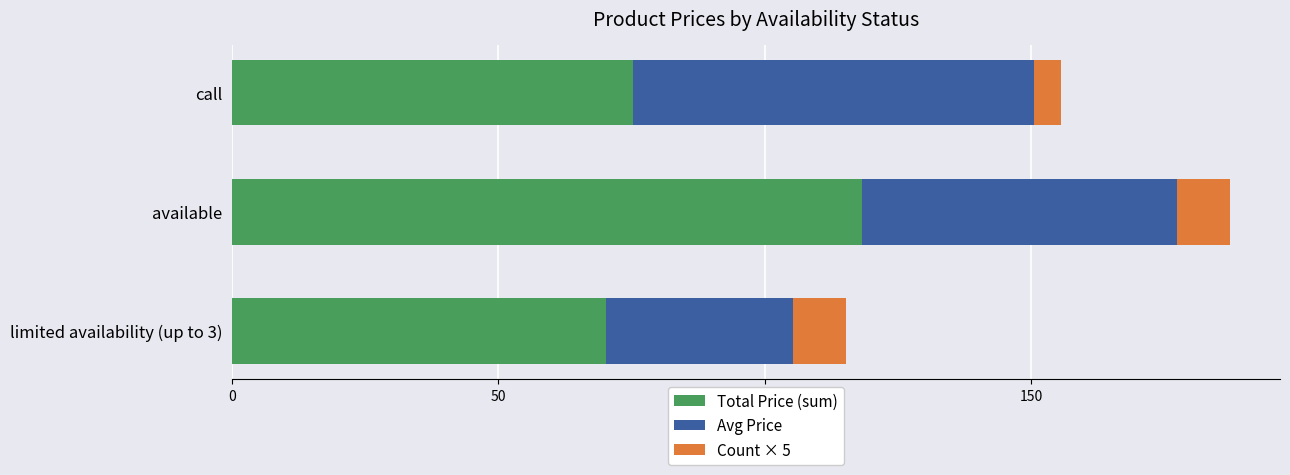

Which category has the highest value in the Total Price (sum) series?

available